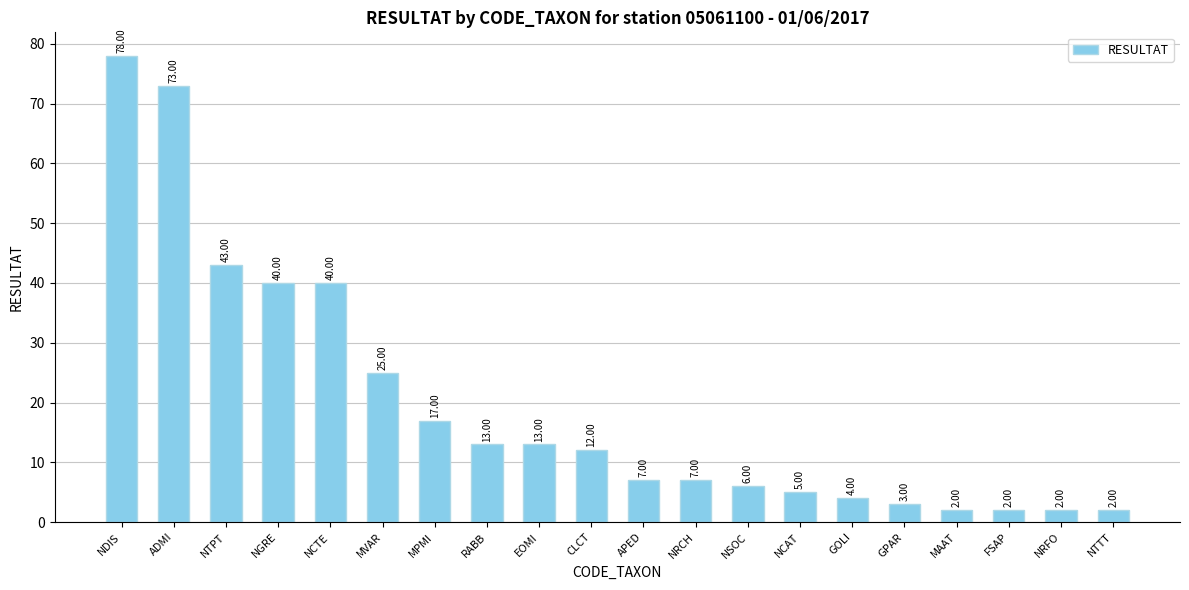

Which category has the highest value across all series?

NDIS